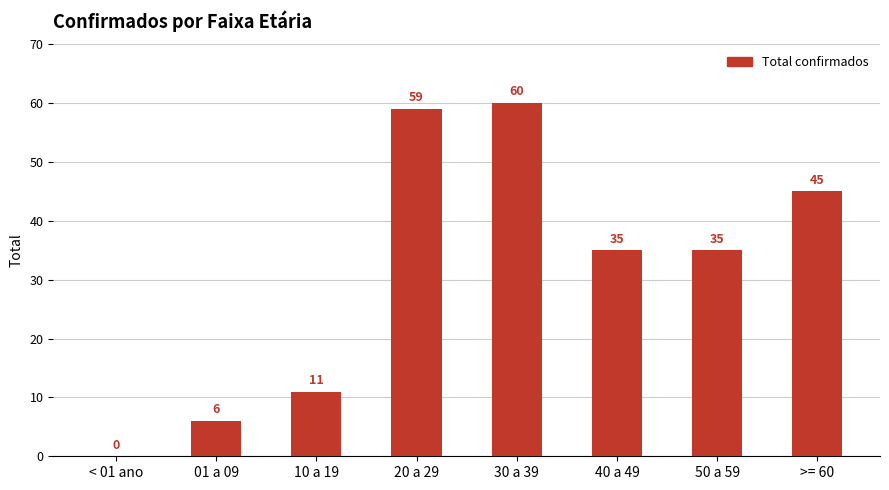

At which category does the chart reach its peak across all series?

30 a 39